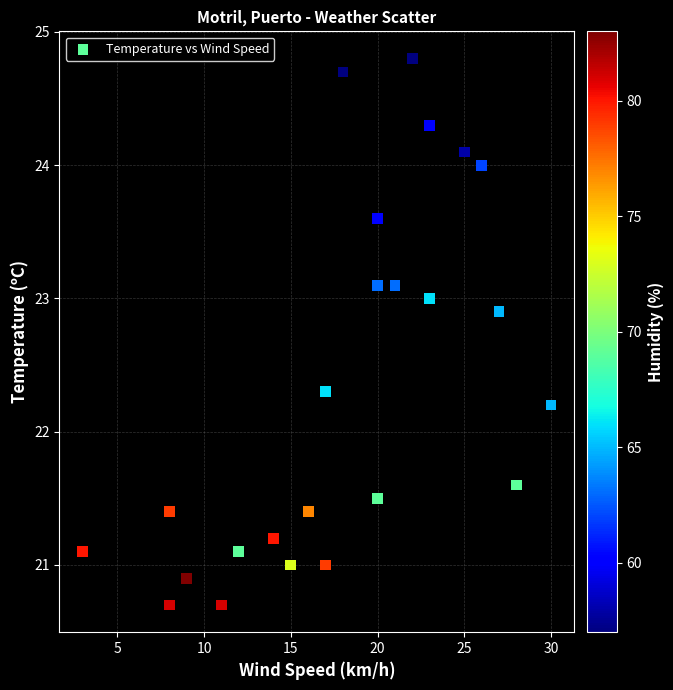

What Y value in the scatter plot is closest to 22?

22.2